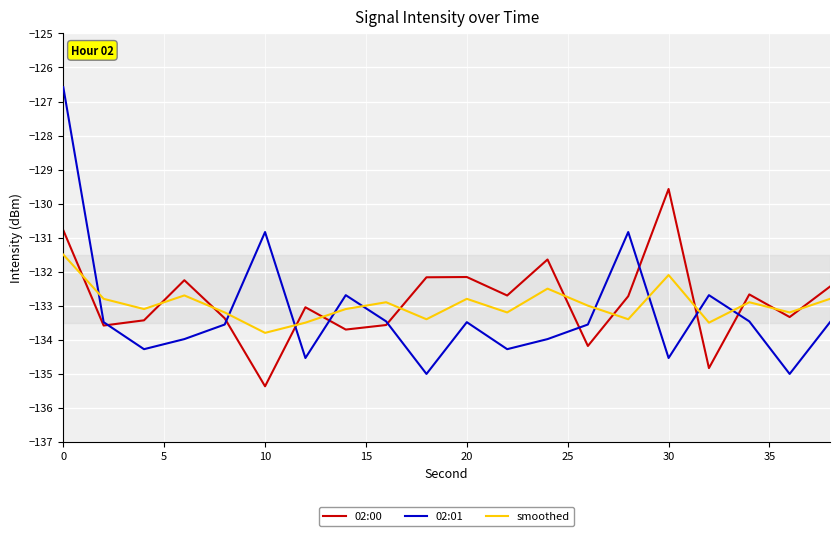

List the series in order of their peak value, highest first.

02:01, 02:00, smoothed